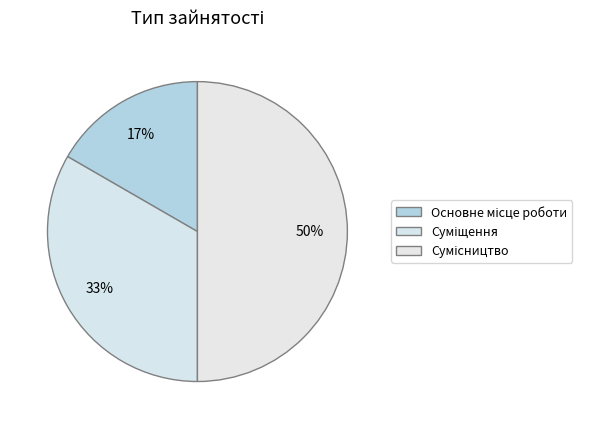

What is the total percentage of Суміщення and Сумісництво?

83.3%